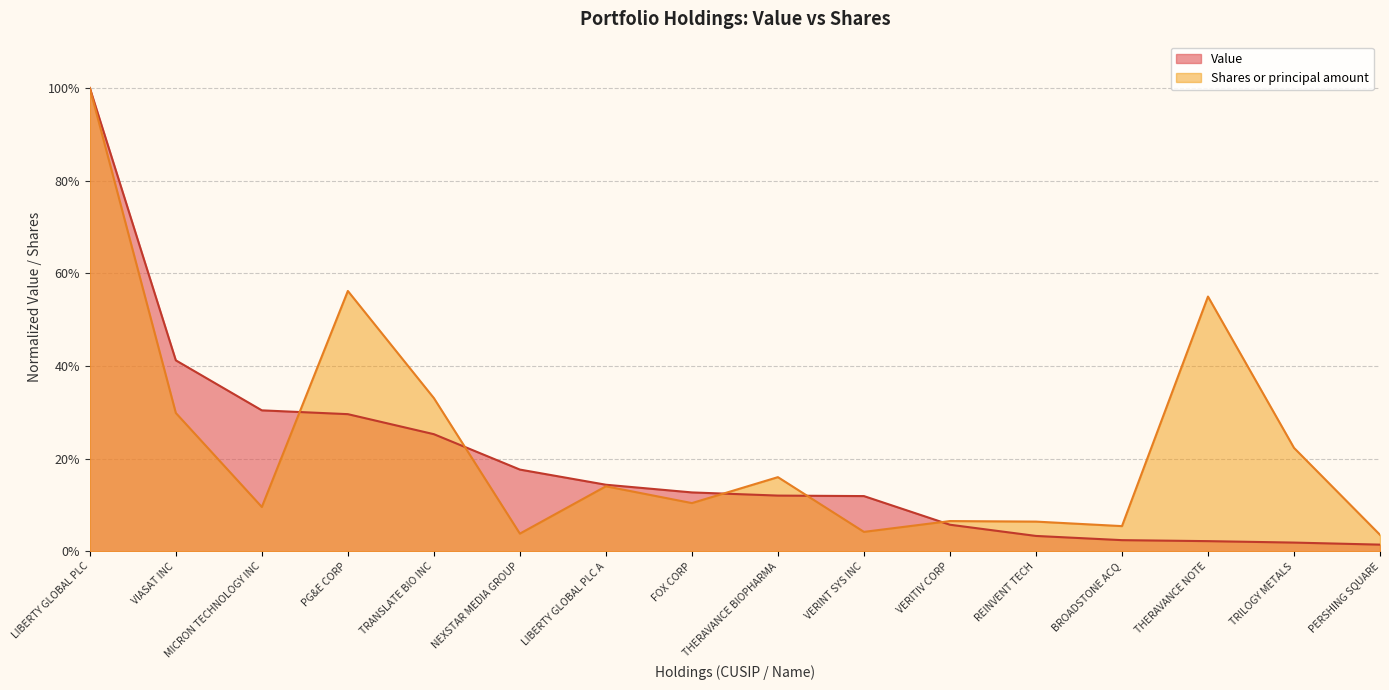

What is the sum of the Value values at PG&E CORP and MICRON TECHNOLOGY INC?

0.6